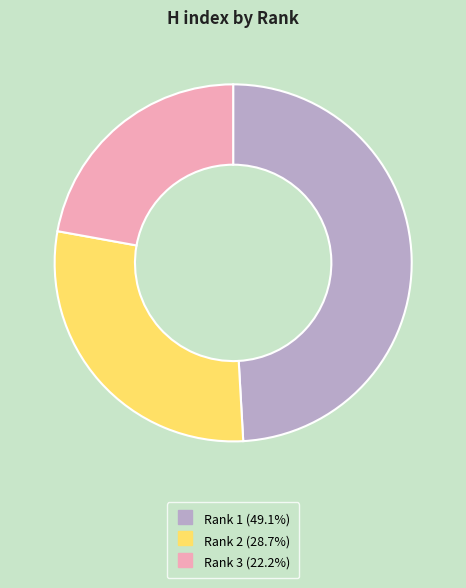

True or false: Rank 2 accounts for 22% of the total.

False